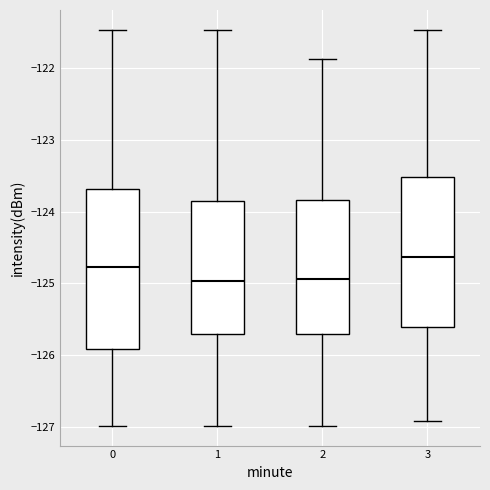

Where is the lower edge of the box at x = 3 on the y-axis? The values are not printed on the chart, so give them approximately, as read against the axis.

-125.6